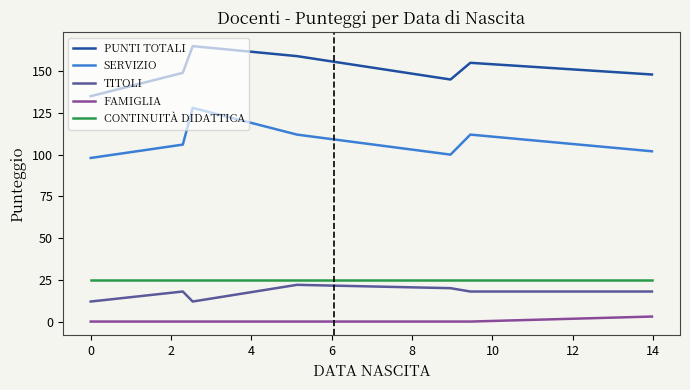

At how many categories does at least one series exceed 92?

7